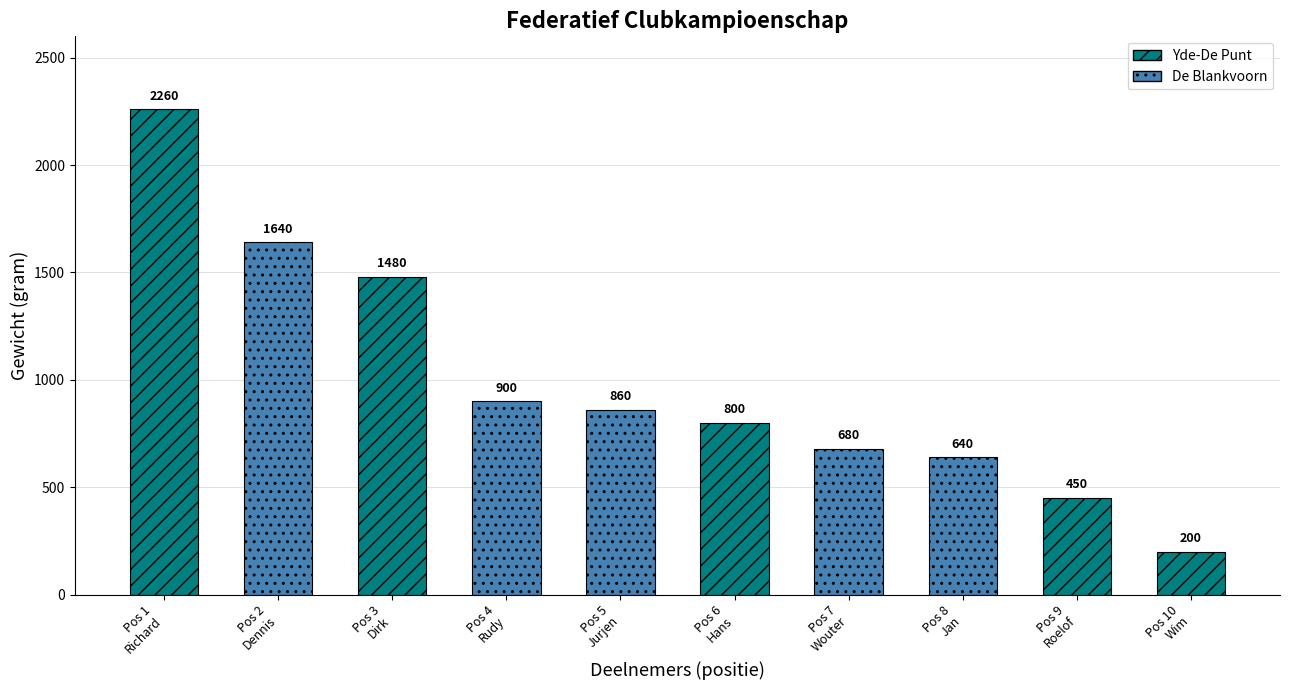

What is the difference between the values at Hans Georg Ahrends and Jan Dekker?

160